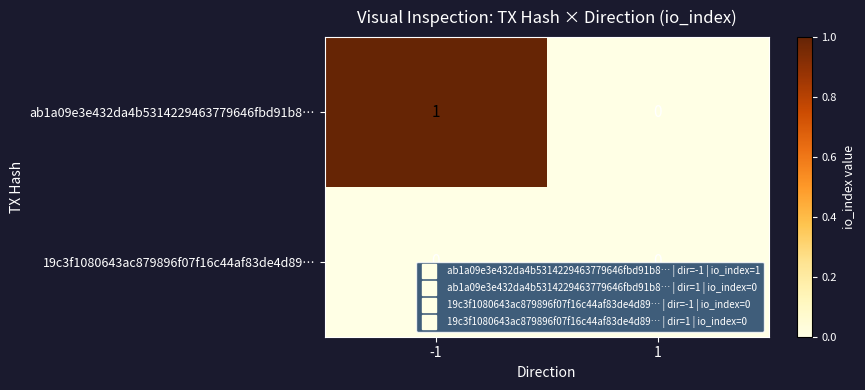

Rank the series by their average value, from lowest to highest.

19c3f1080643ac879896f07f16c44af83de4d89…, ab1a09e3e432da4b5314229463779646fbd91b8…